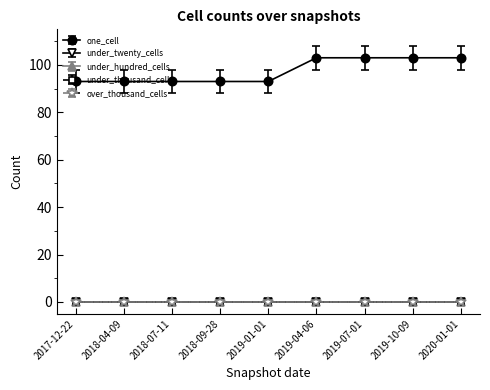

Which label corresponds to the smallest value in the chart?

2017-12-22